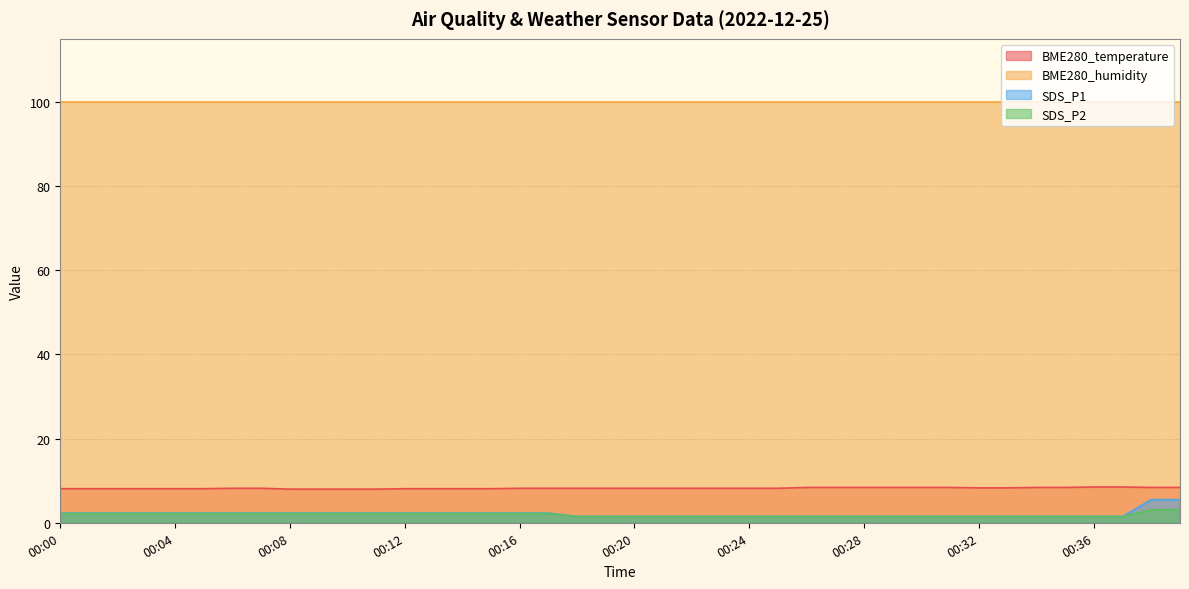

What value does the BME280_temperature series have at 00:07?

8.2